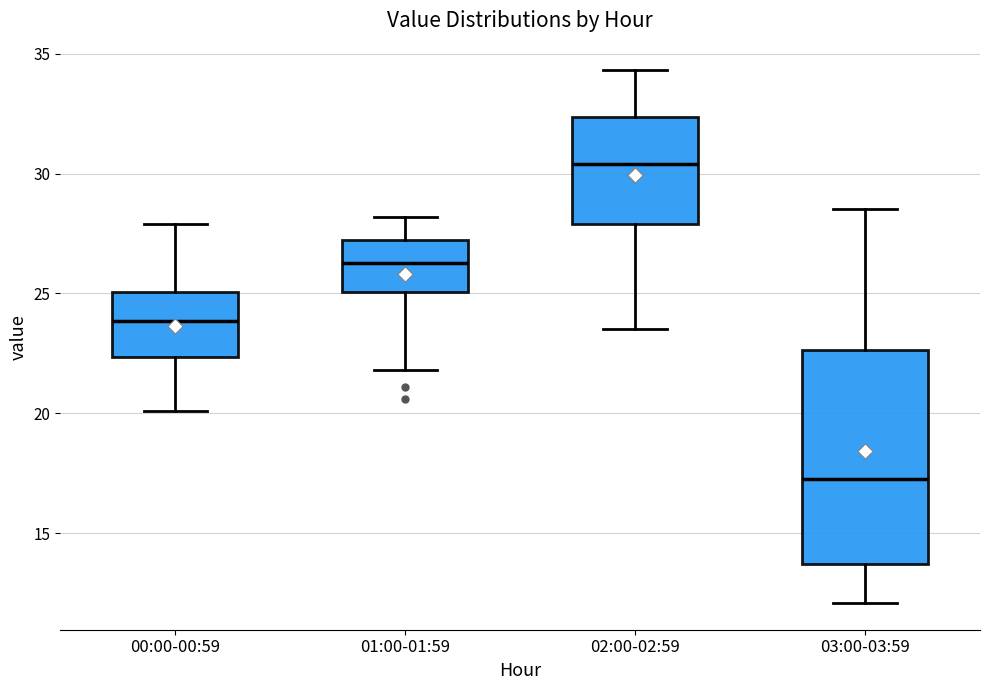

Which box's median line is the highest?

02:00-02:59